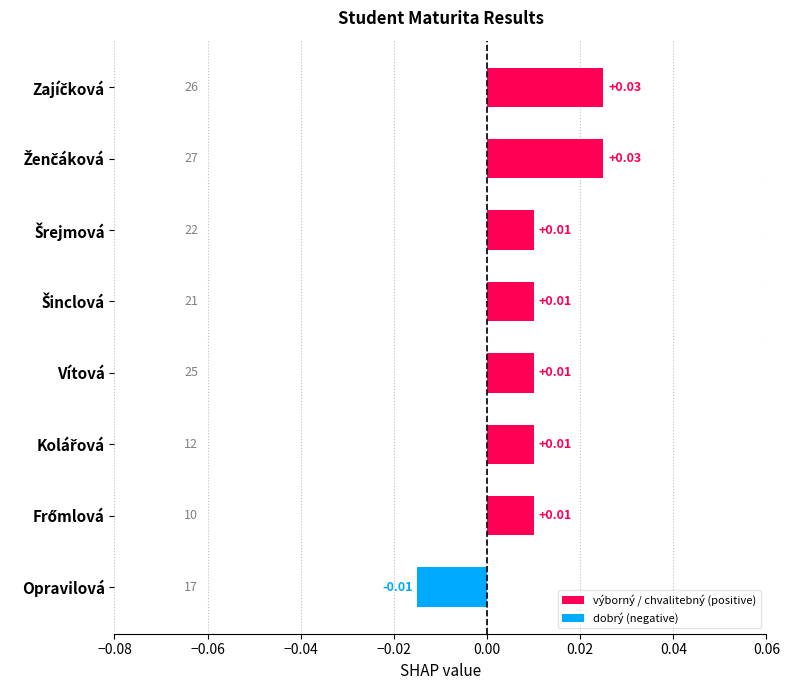

Which label corresponds to the smallest value in the chart?

Opravilová